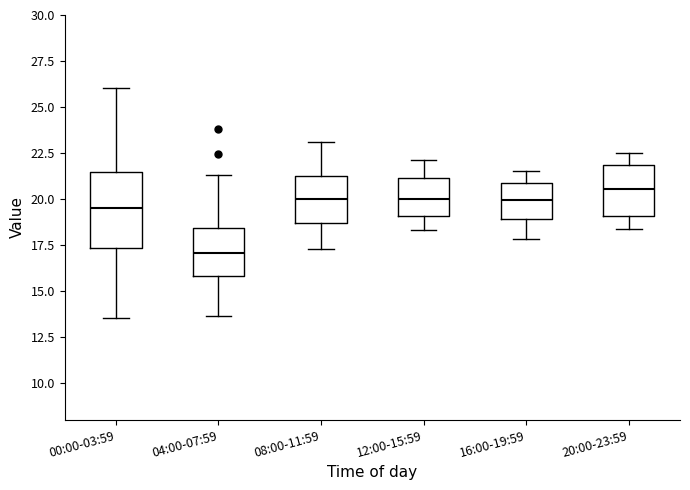

Which box has the lowest median line?

04:00-07:59